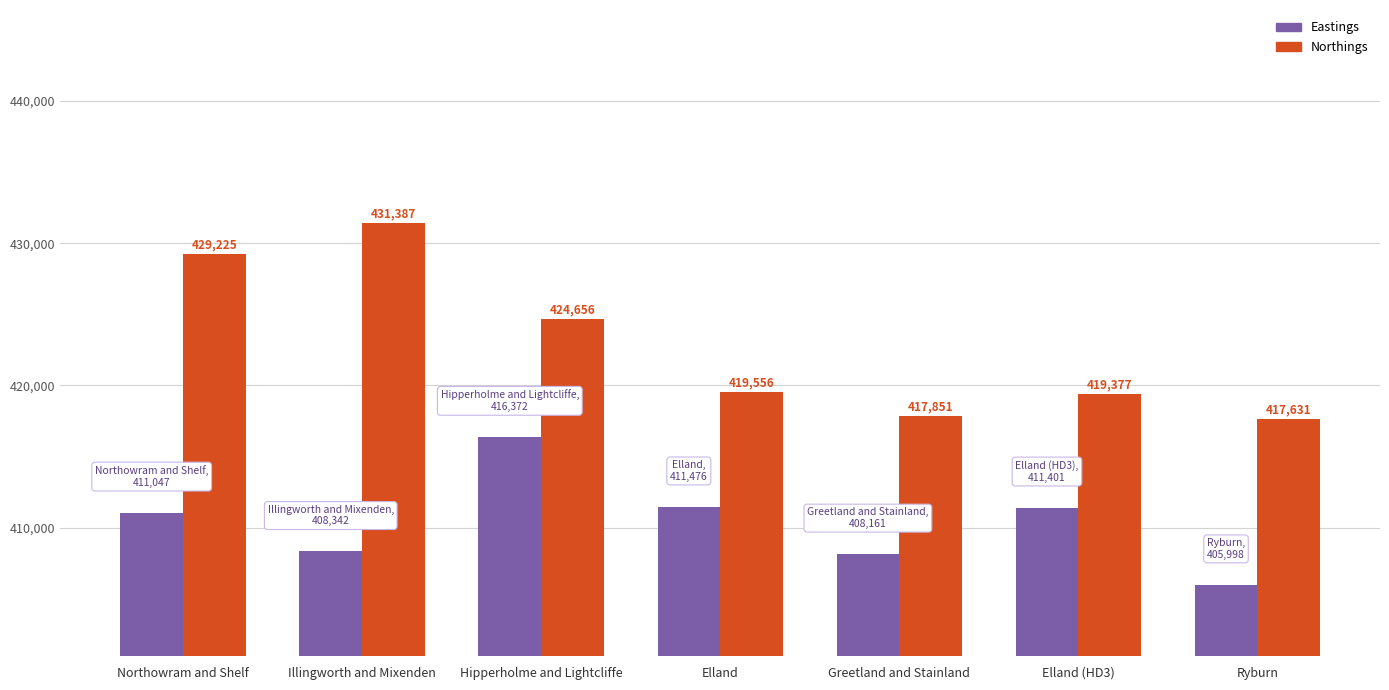

Reading left to right, list all the values displayed in this chart.

Eastings: 411047	408342	416372	411476	408161	411401	405998
Northings: 429225	431387	424656	419556	417851	419377	417631